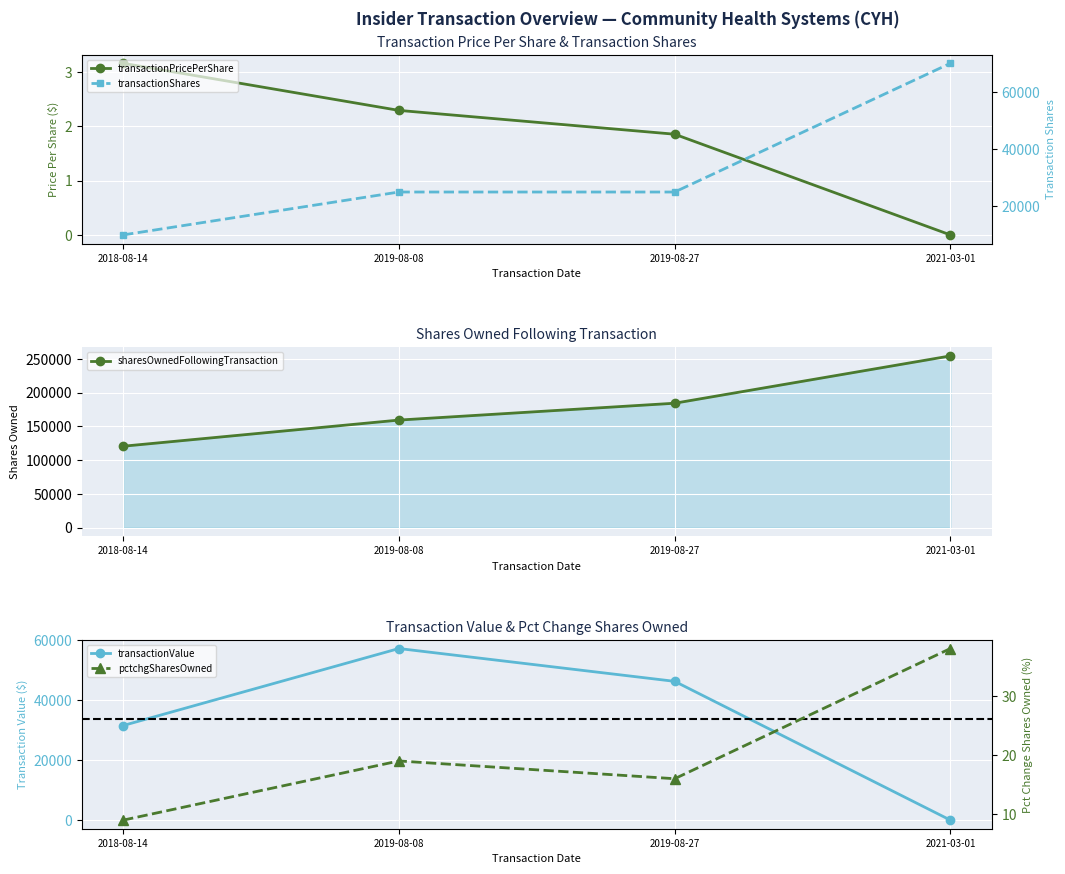

Which label corresponds to the smallest value in the chart?

2021-03-01